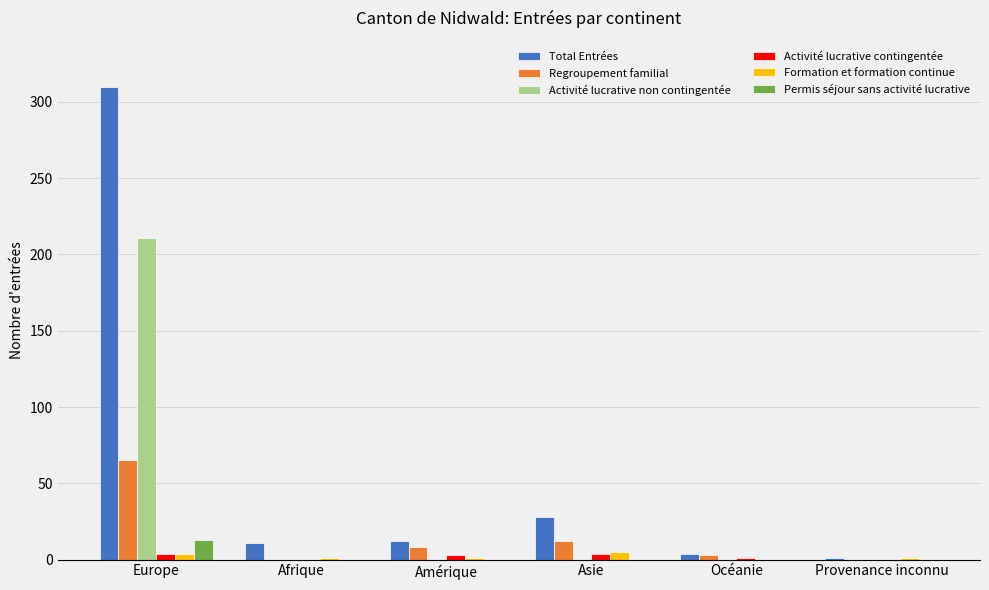

Does the chart contain stacked bars?

No